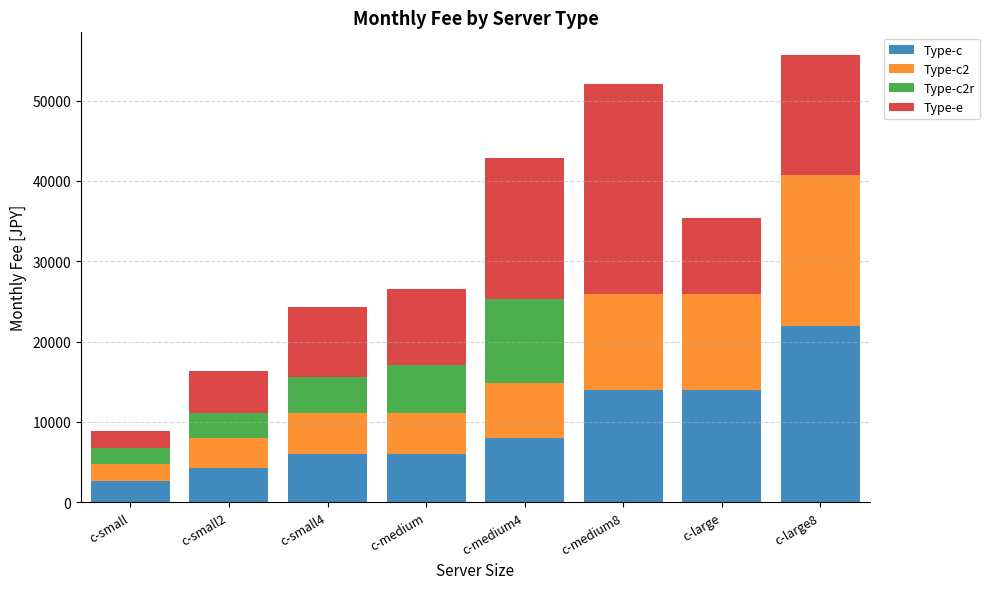

The value of Type-c at c-medium is 6000. True or false?

True